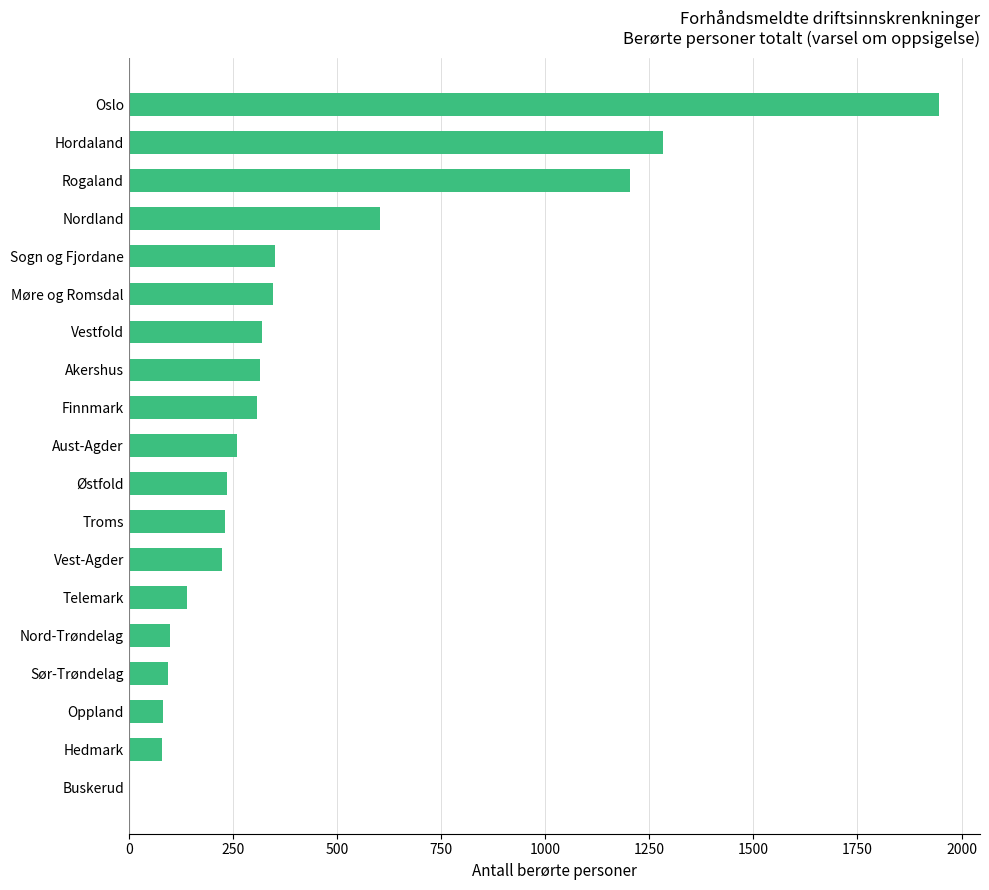

Approximately how many times larger is the value at Oslo compared to Sør-Trøndelag?

20.5